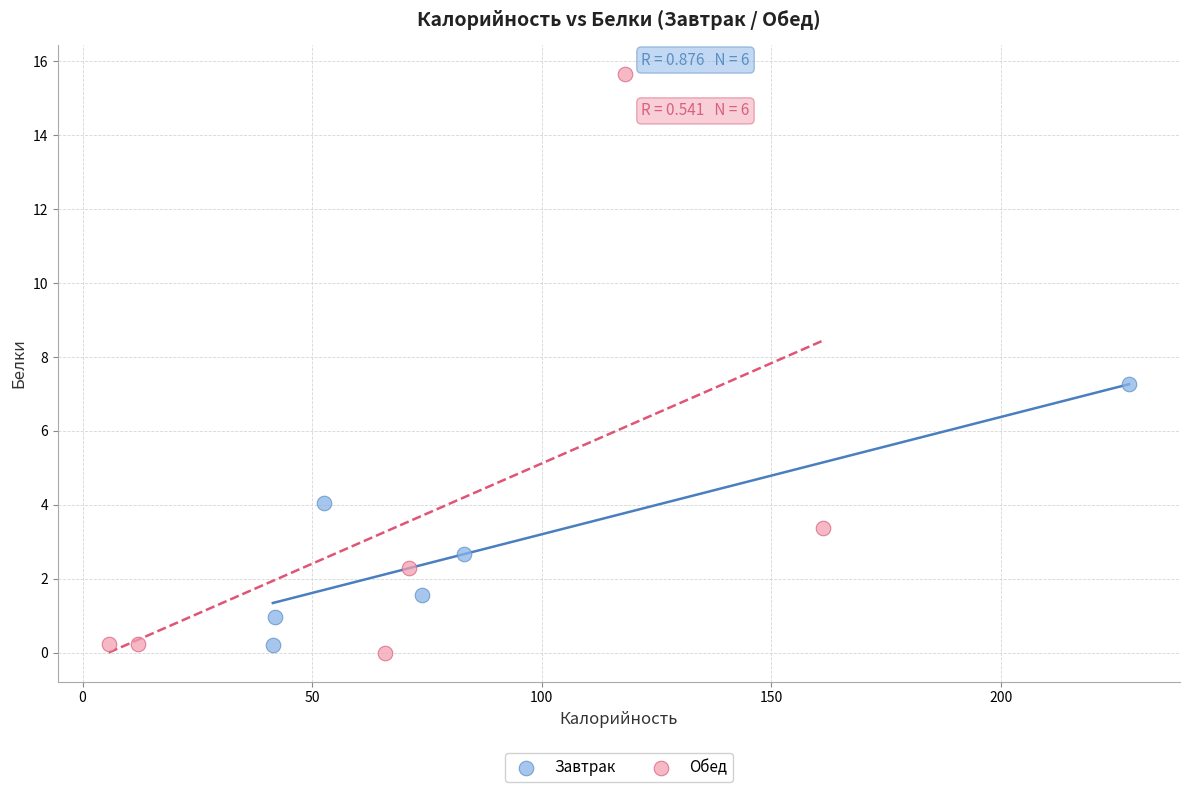

Which series has the widest spread of Y values?

Обед